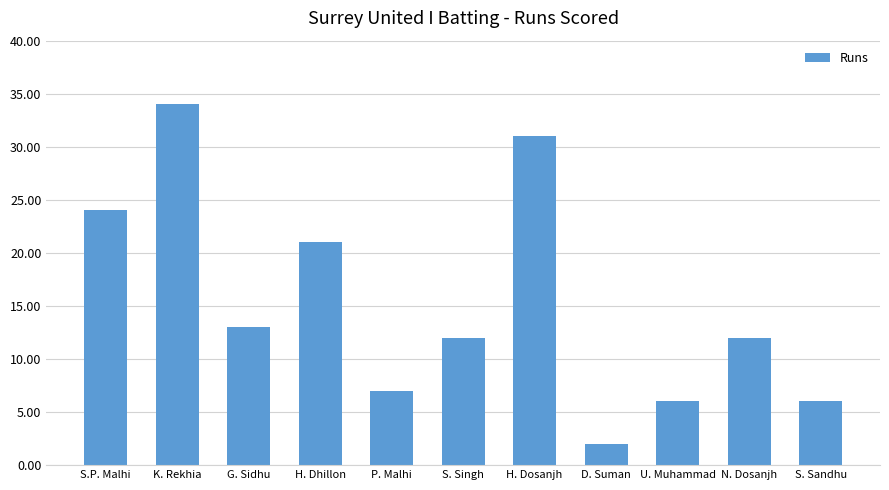

Approximately how many times larger is the value at U. Muhammad compared to S. Sandhu?

1.0